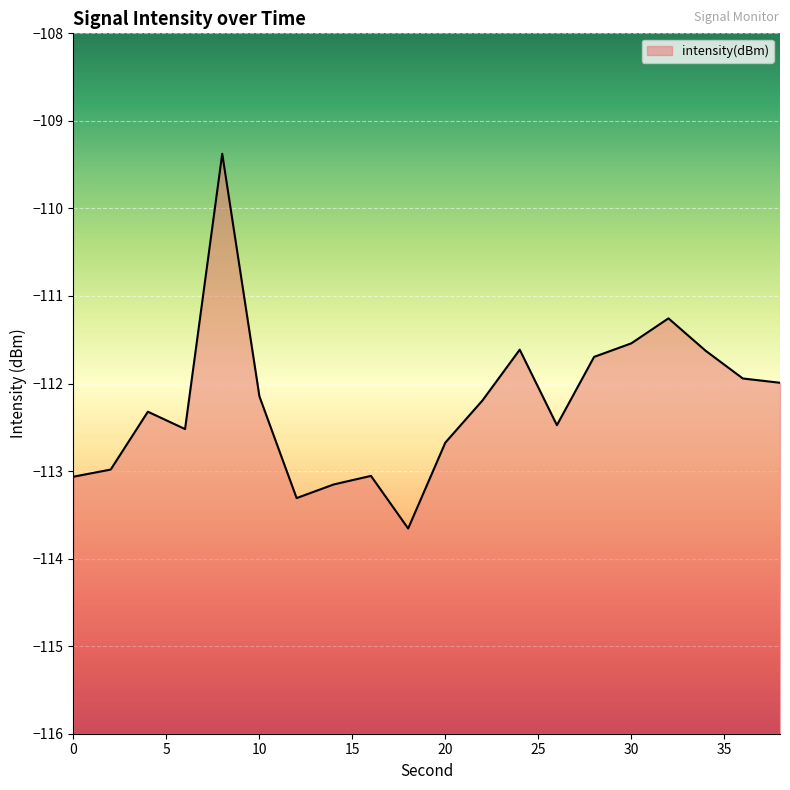

Where does the data first go above -112?

8